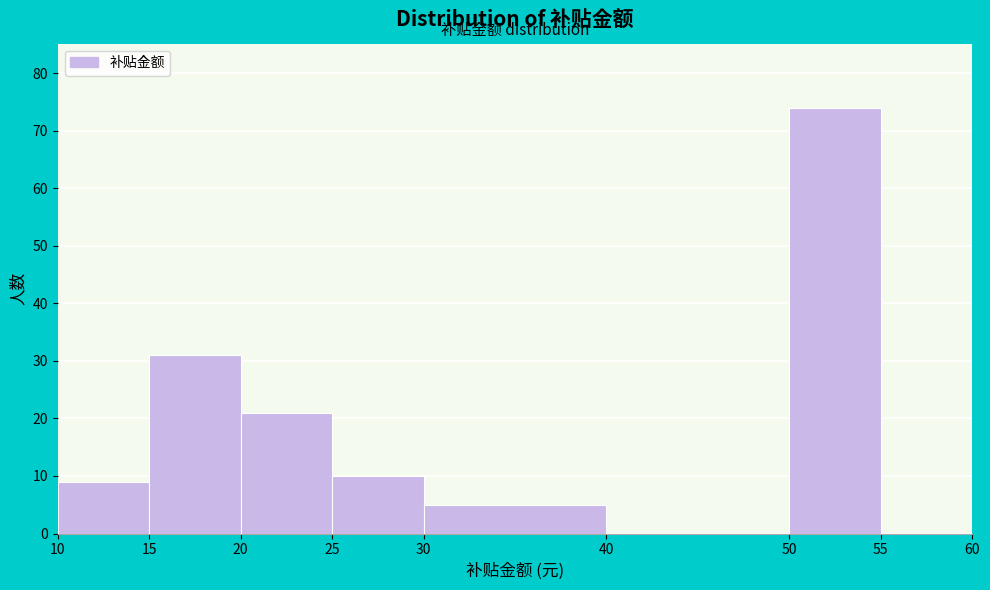

What is the height of the bar covering 50 to 55 on the x-axis? The values are not printed on the chart, so give them approximately, as read against the axis.

74